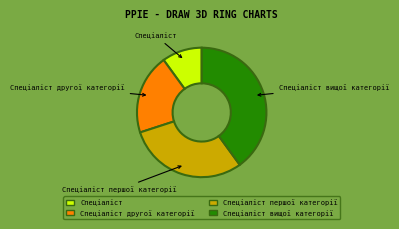

Is it true that Спеціаліст другої категорії is 6% of the pie?

False